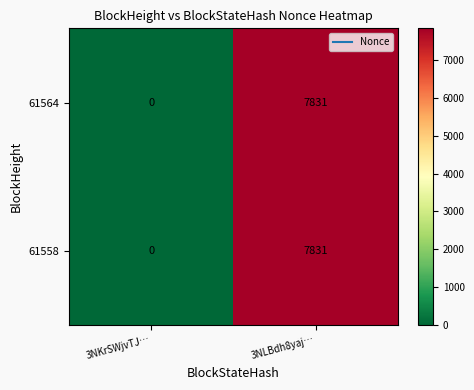

Rank the categories by 61558 value from highest to lowest.

3NLBdh8yaj…, 3NKrSWjvTJ…